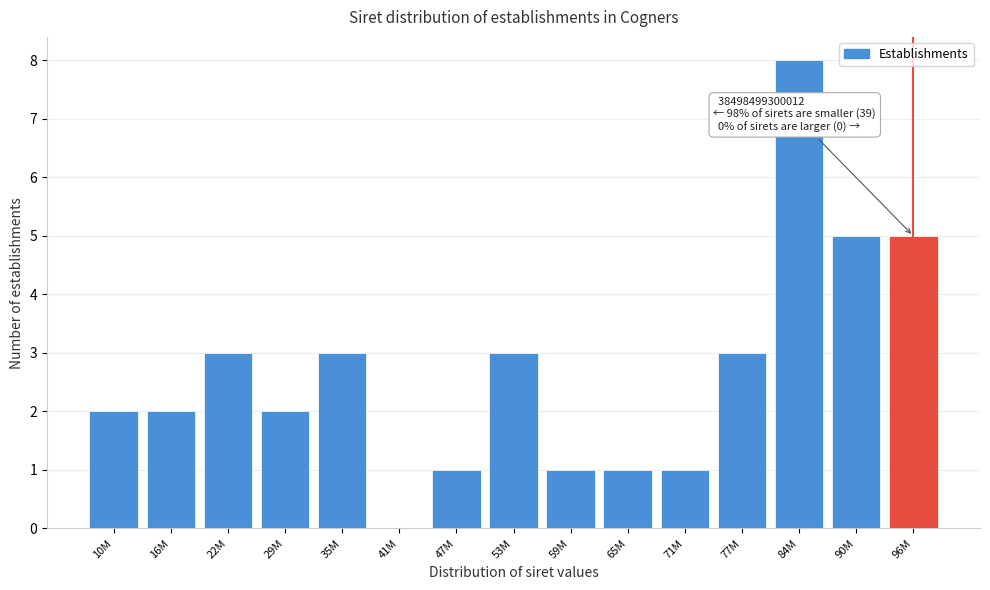

Reading left to right, what are all the values shown in this chart?

10M=2	16M=2	22M=3	29M=2	35M=3	41M=0	47M=1	53M=3	59M=1	65M=1	71M=1	77M=3	84M=8	90M=5	96M=5